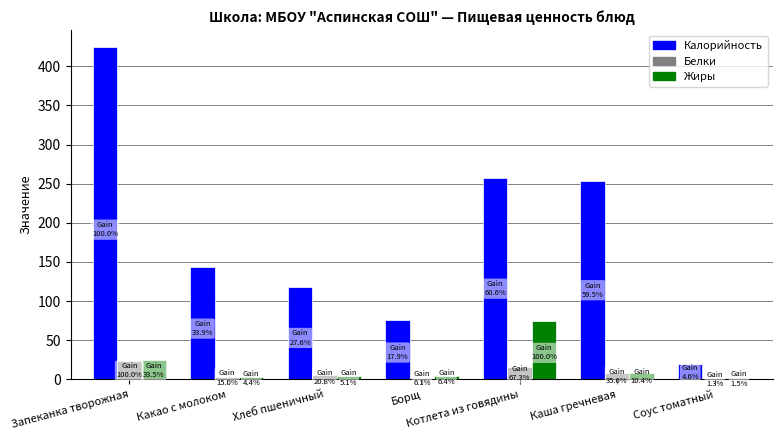

What is the greatest value displayed?

425.0